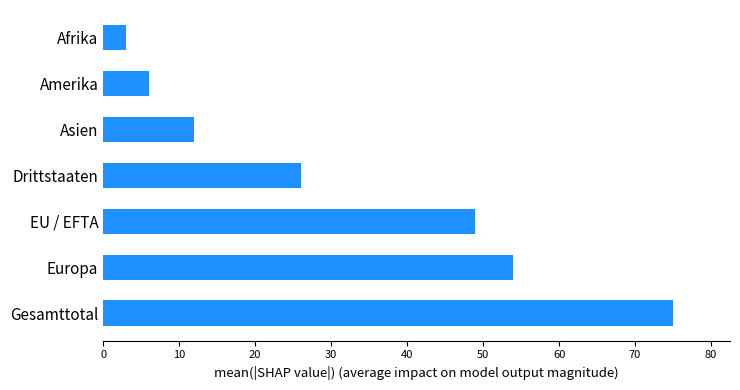

How many bars are there in total?

7